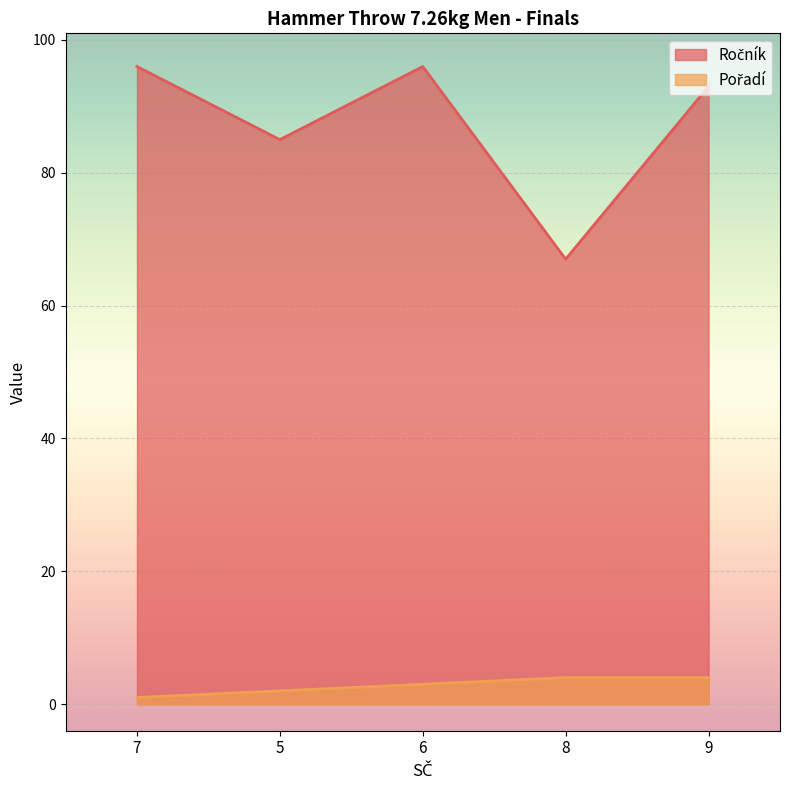

How many data points in Pořadí are less than 3?

2